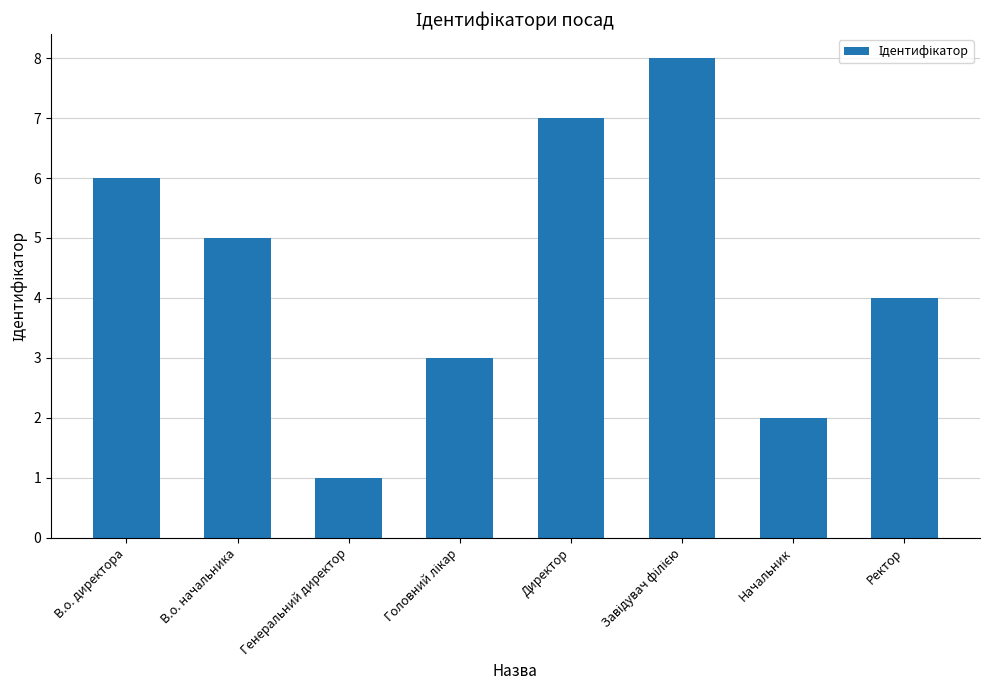

What is the smallest value displayed?

1